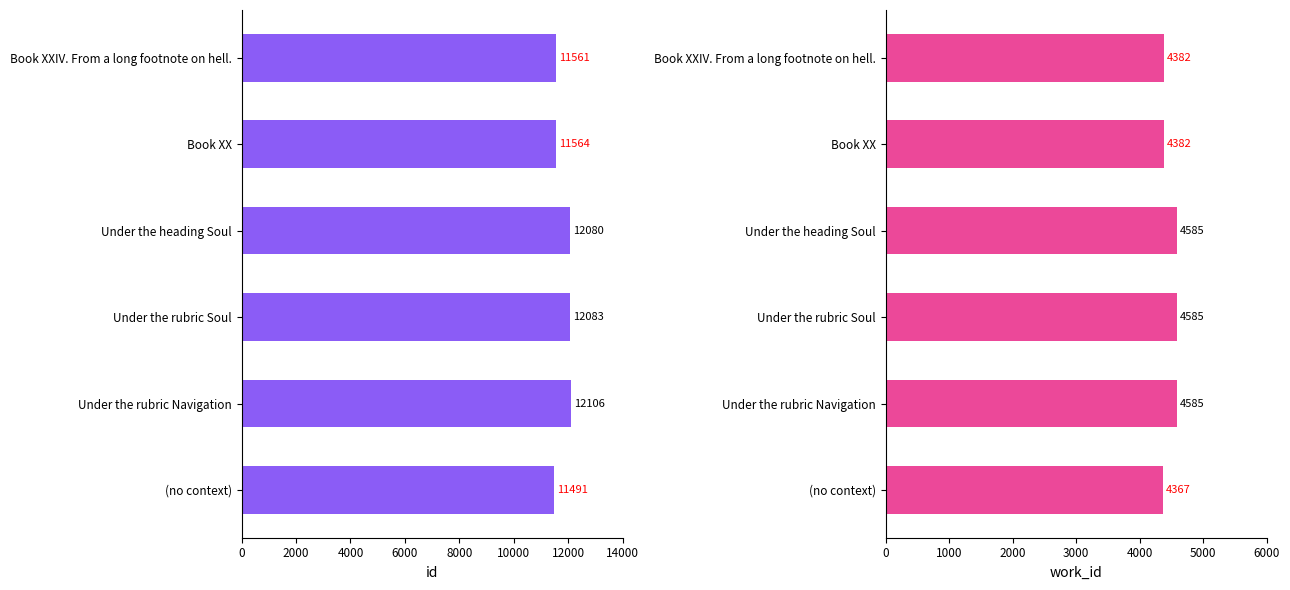

At how many categories does at least one series exceed 10478?

6